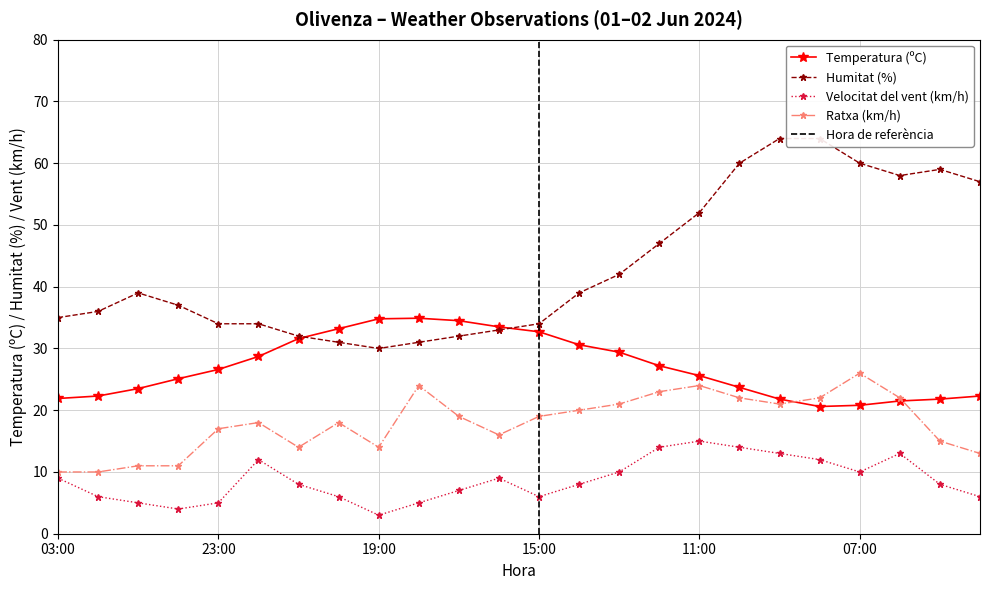

What is the maximum value for Ratxa (km/h)?

26.0